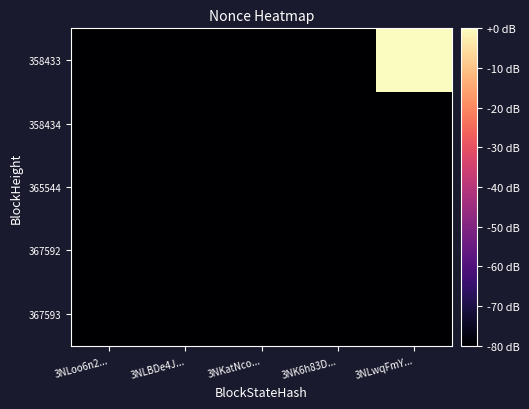

What is the minimum value shown in the chart?

-155.6